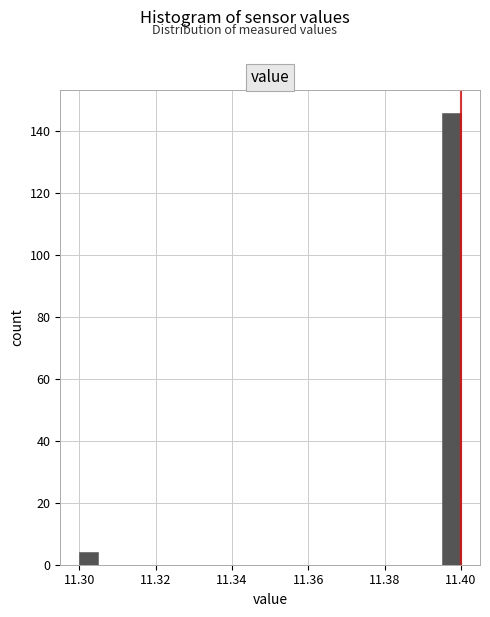

Read against the x-axis, roughly where is the centre of the tallest bar?

11.398